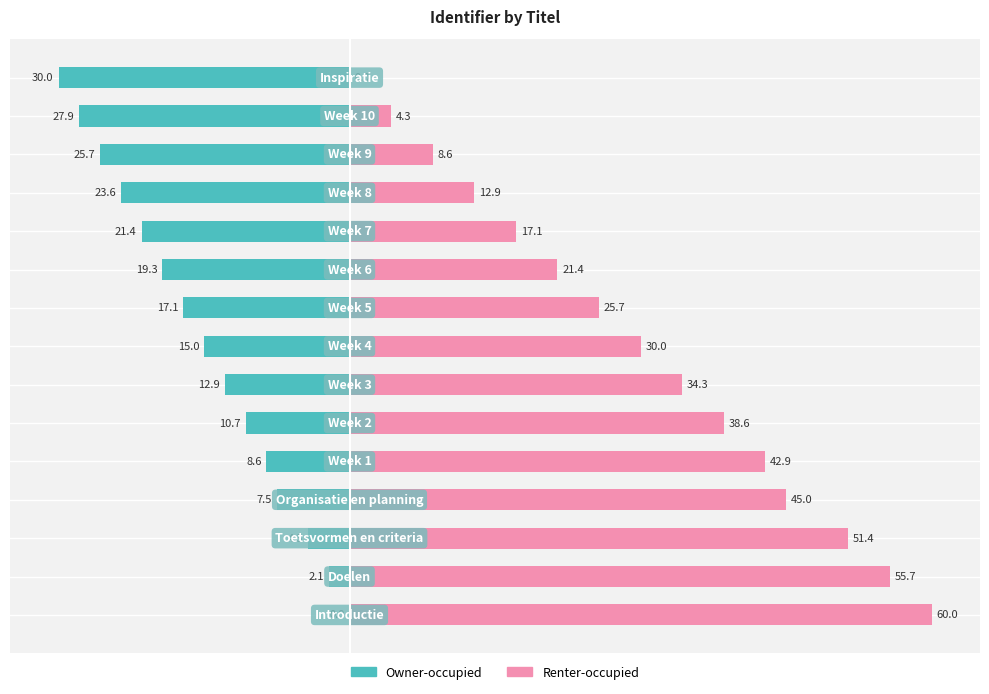

How many groups of bars are there?

15